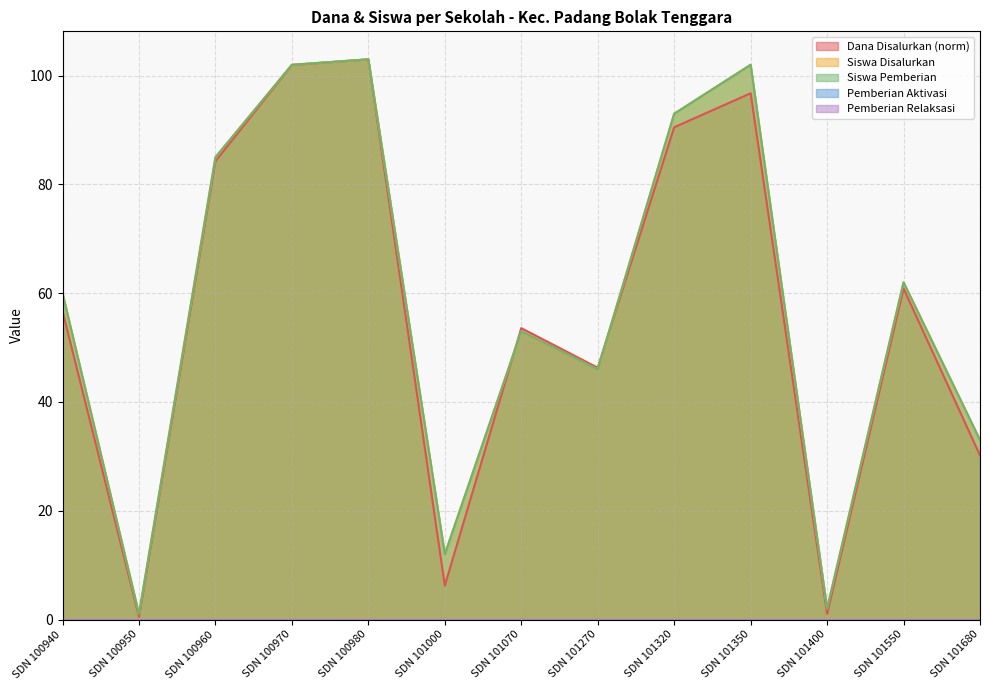

Which series has the largest range (max minus min)?

Dana Disalurkan